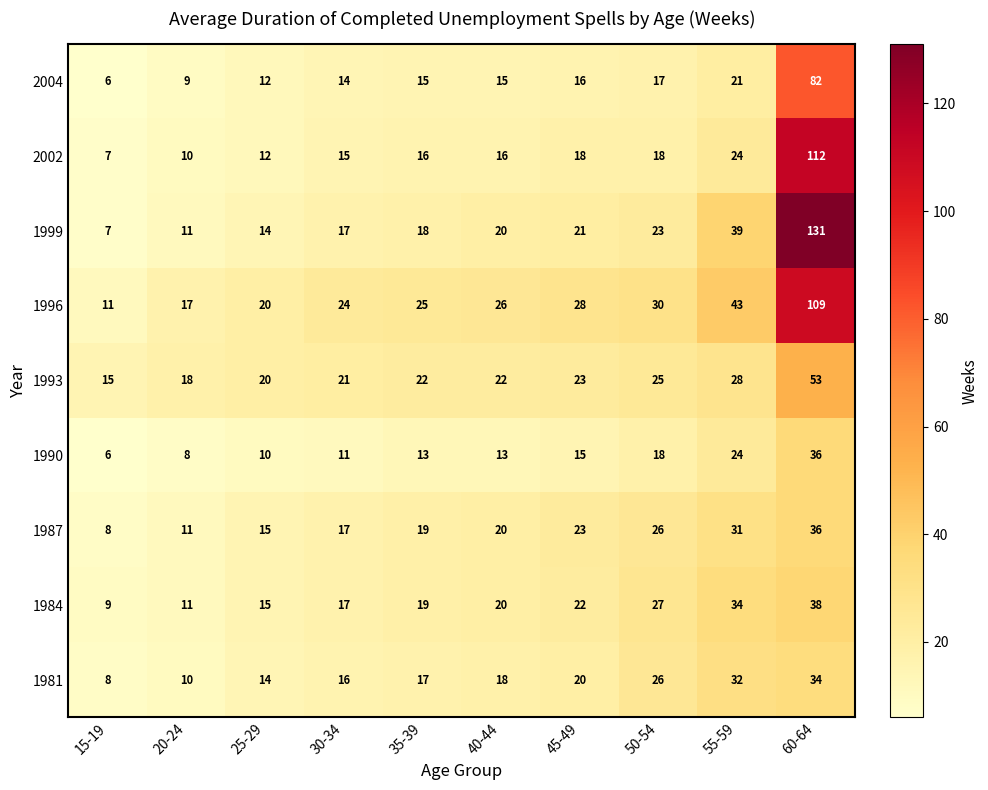

What is the difference between the highest and lowest values at 30-34?

13